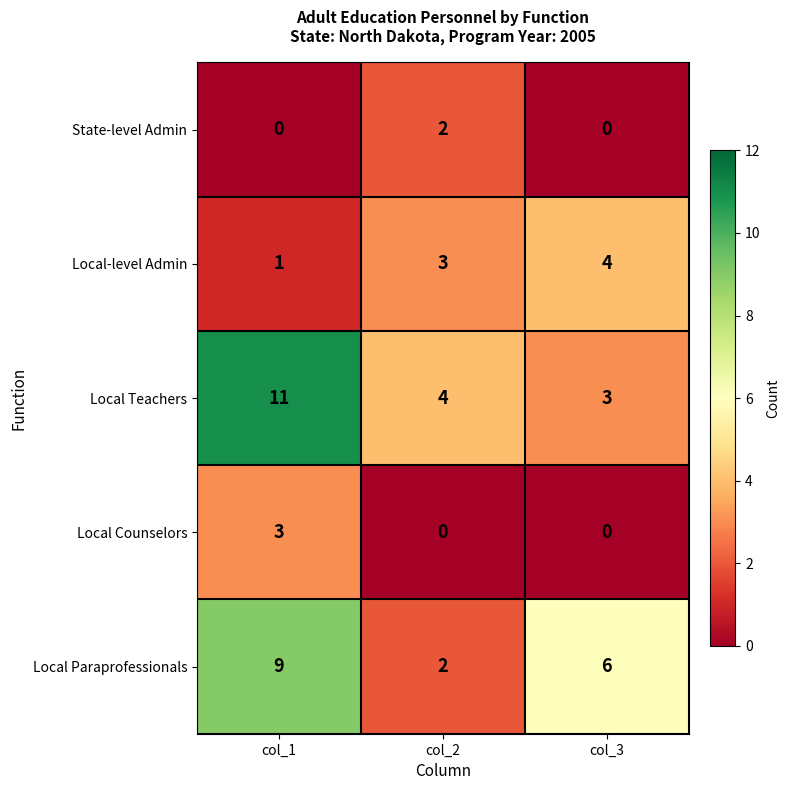

The value of Local Teachers at col_2 is 6. True or false?

False